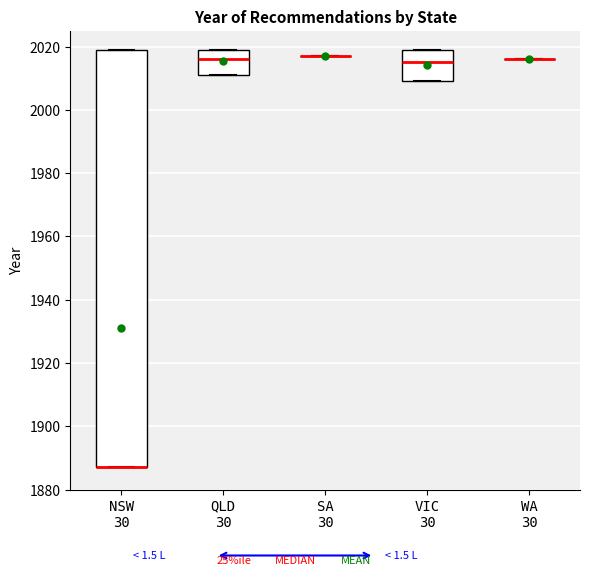

Where is the lower edge of the box for QLD 30 on the y-axis? The values are not printed on the chart, so give them approximately, as read against the axis.

2012